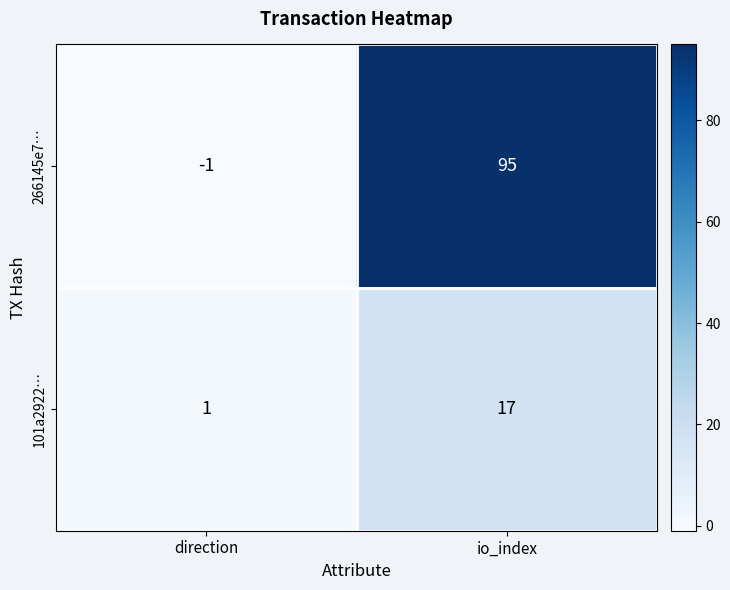

Between direction and io_index, which series saw the biggest shift?

266145e7…